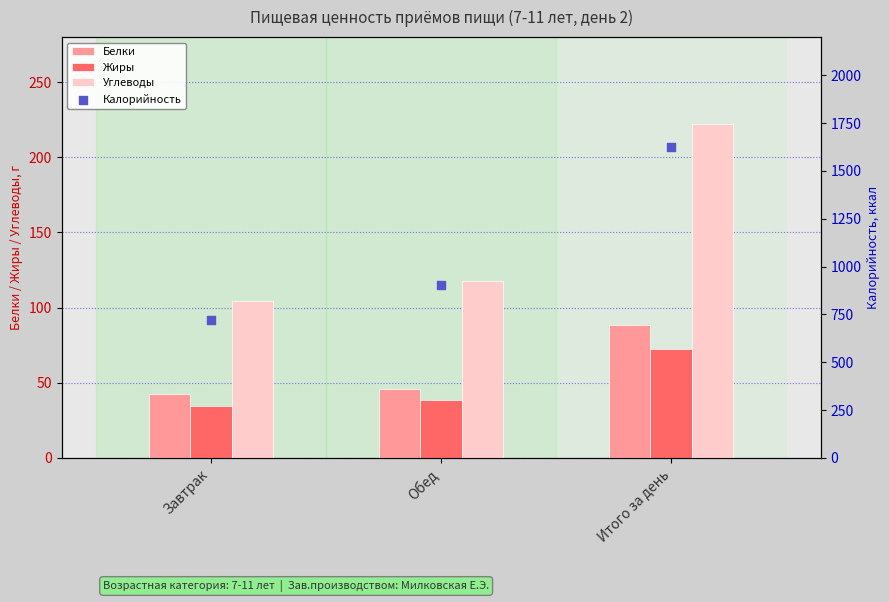

Which series has the largest Y range (max minus min)?

Калорийность